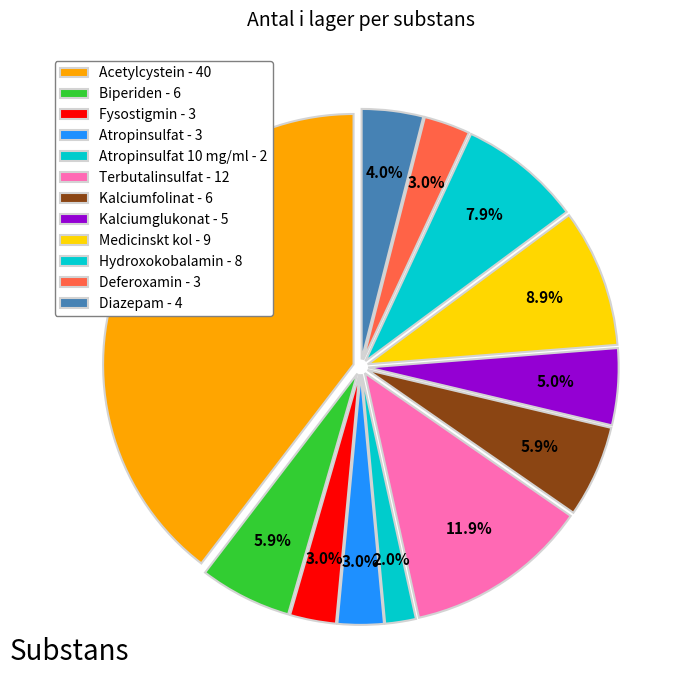

How many slices are in this pie chart?

12